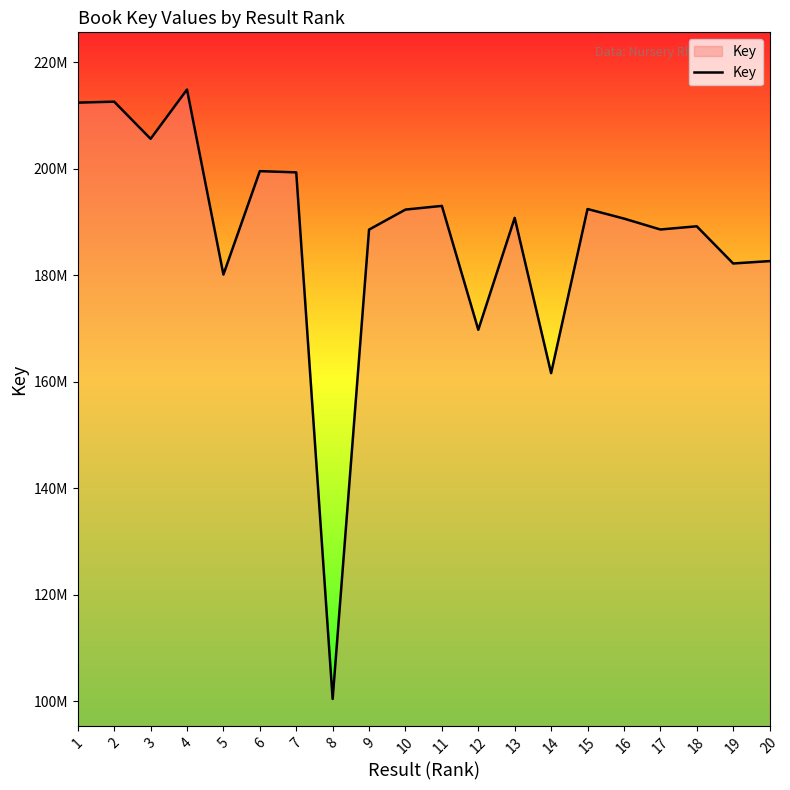

The chart shows a value of 161591405 at 14. True or false?

True